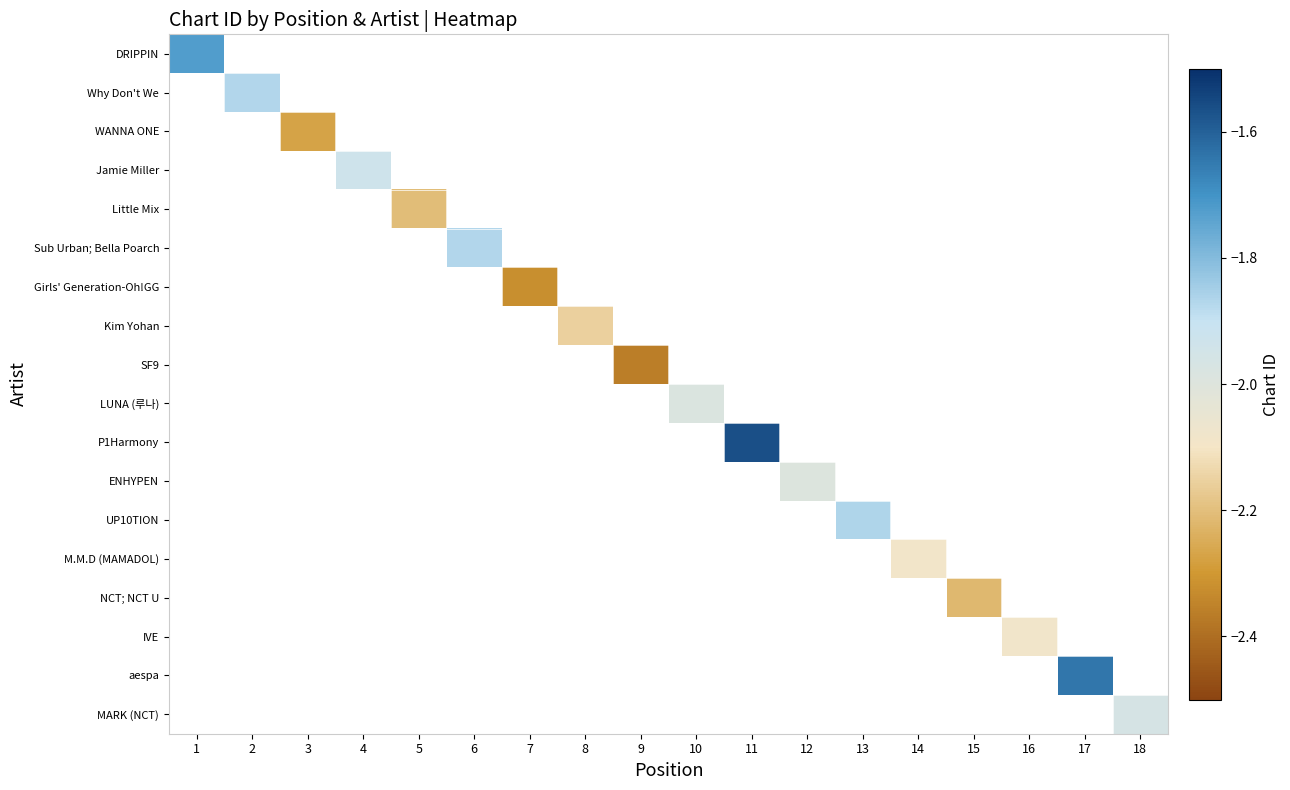

What is the greatest value displayed?

-1.6